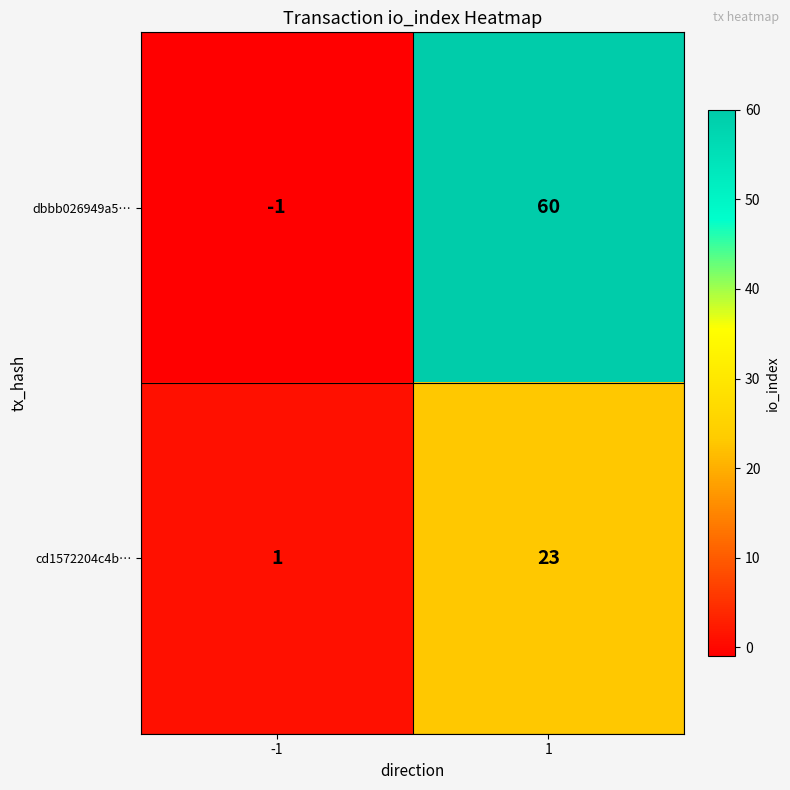

What is the total value across all series at 1?

83